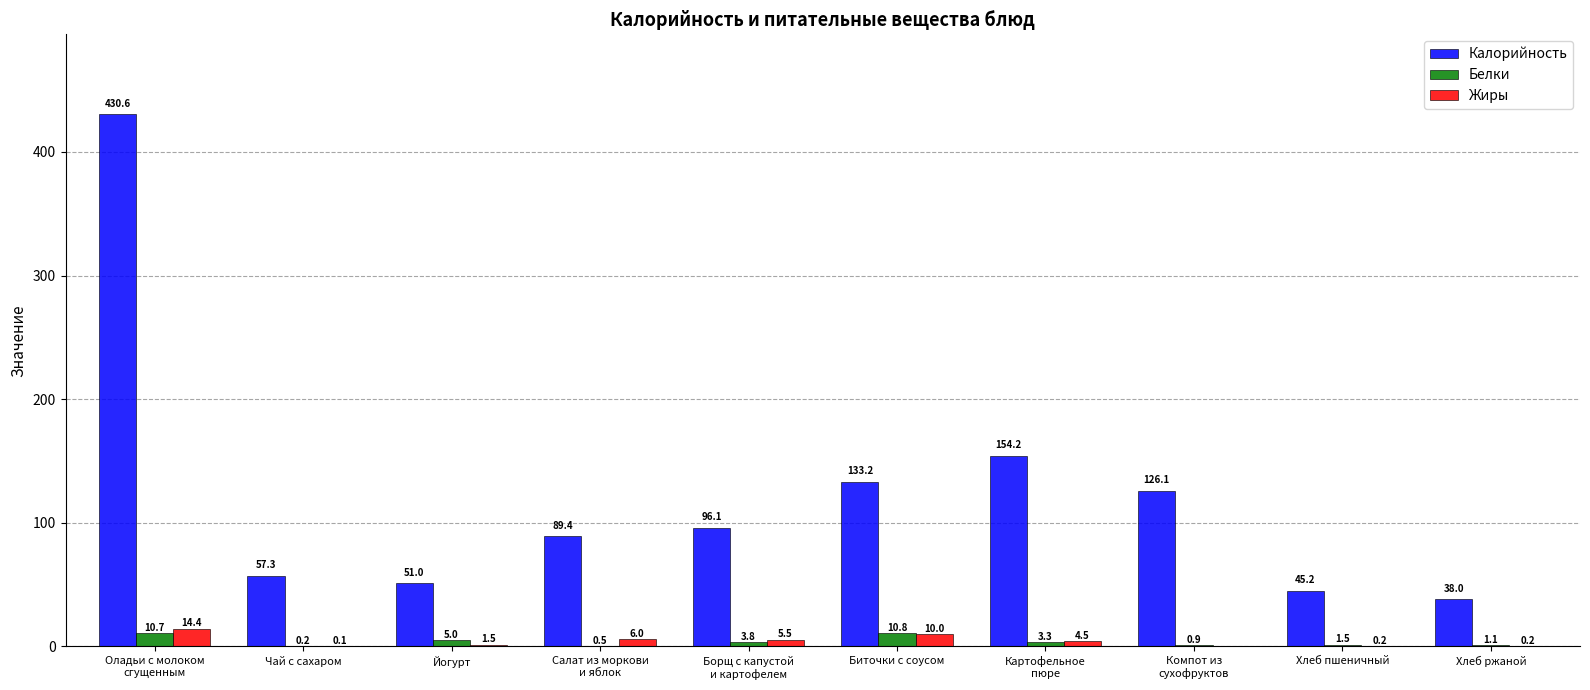

Reading left to right, transcribe all the data shown in this chart.

Калорийность: Оладьи с молоком
сгущенным=430.6	Чай с сахаром=57.3	Йогурт=51.0	Салат из моркови
и яблок=89.4	Борщ с капустой
и картофелем=96.1	Биточки с соусом=133.2	Картофельное
пюре=154.2	Компот из
сухофруктов=126.1	Хлеб пшеничный=45.2	Хлеб ржаной=38.0
Белки: Оладьи с молоком
сгущенным=10.7	Чай с сахаром=0.2	Йогурт=5.0	Салат из моркови
и яблок=0.5	Борщ с капустой
и картофелем=3.8	Биточки с соусом=10.8	Картофельное
пюре=3.3	Компот из
сухофруктов=0.9	Хлеб пшеничный=1.5	Хлеб ржаной=1.1
Жиры: Оладьи с молоком
сгущенным=14.4	Чай с сахаром=0.1	Йогурт=1.5	Салат из моркови
и яблок=6.0	Борщ с капустой
и картофелем=5.5	Биточки с соусом=10.0	Картофельное
пюре=4.5	Компот из
сухофруктов=0.0	Хлеб пшеничный=0.2	Хлеб ржаной=0.2